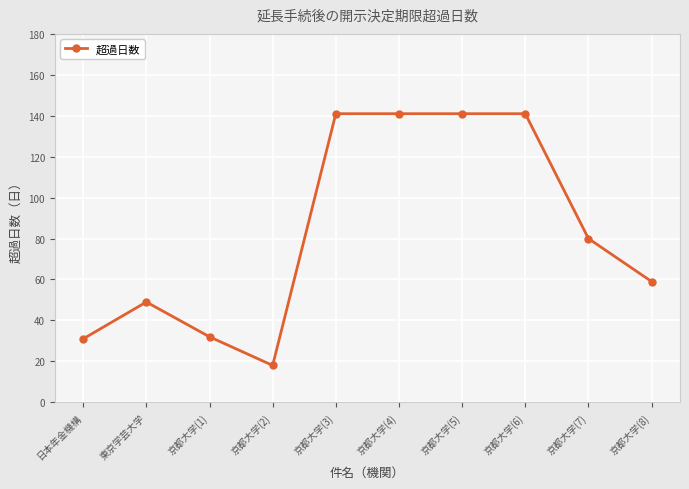

At which category does the data reach its first local peak?

東京学芸大学